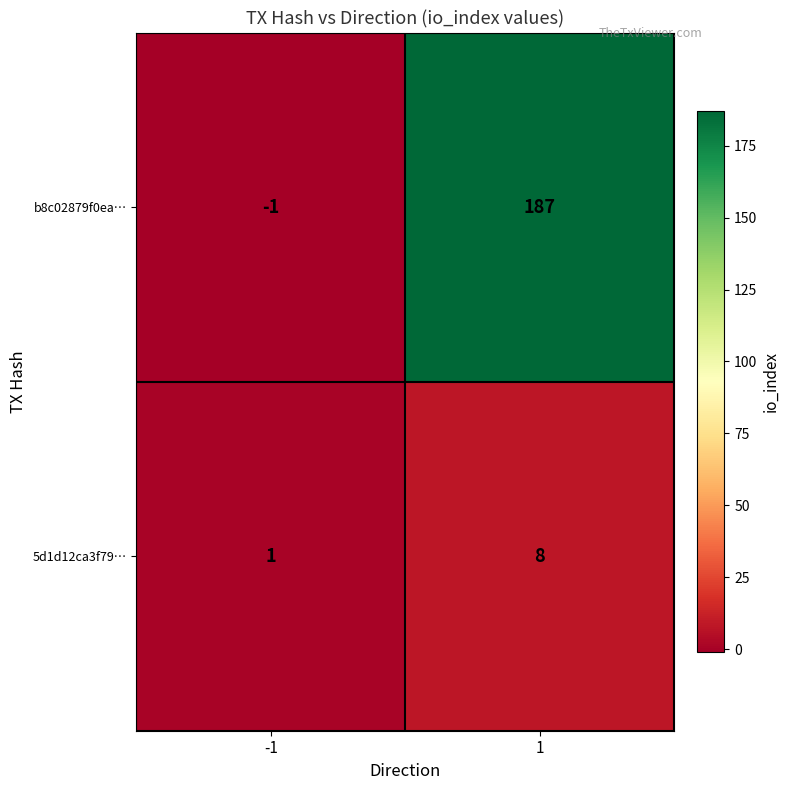

Rank the series at 1 from lowest to highest value.

5d1d12ca3f79…, b8c02879f0ea…